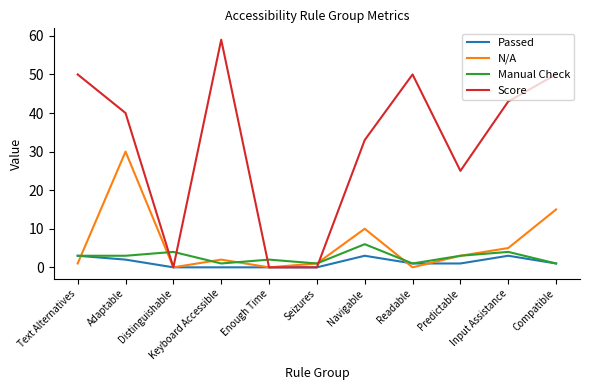

What is the difference between the highest and lowest values at Text Alternatives?

49